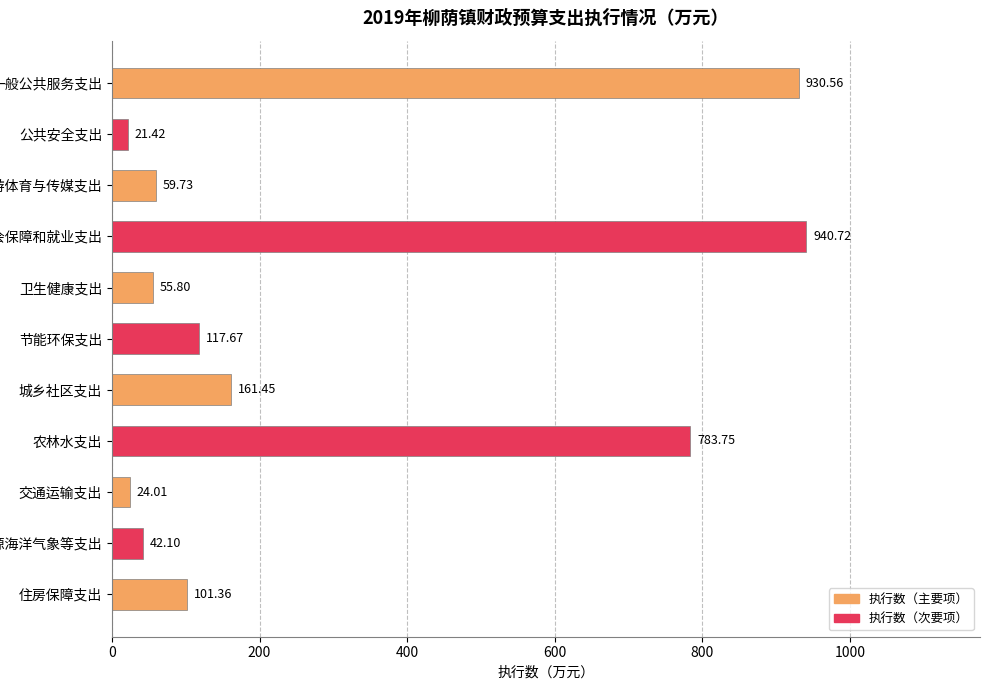

What is the greatest value displayed?

940.7